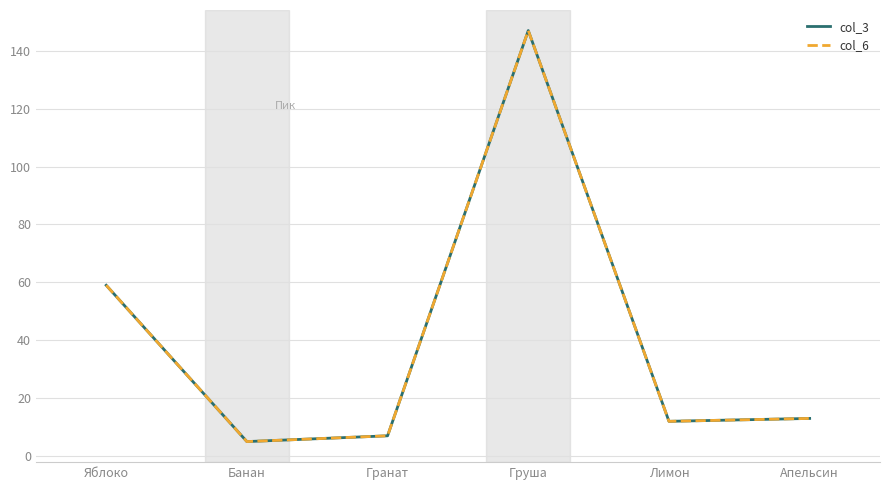

Does the chart display data point markers on the line(s)?

No